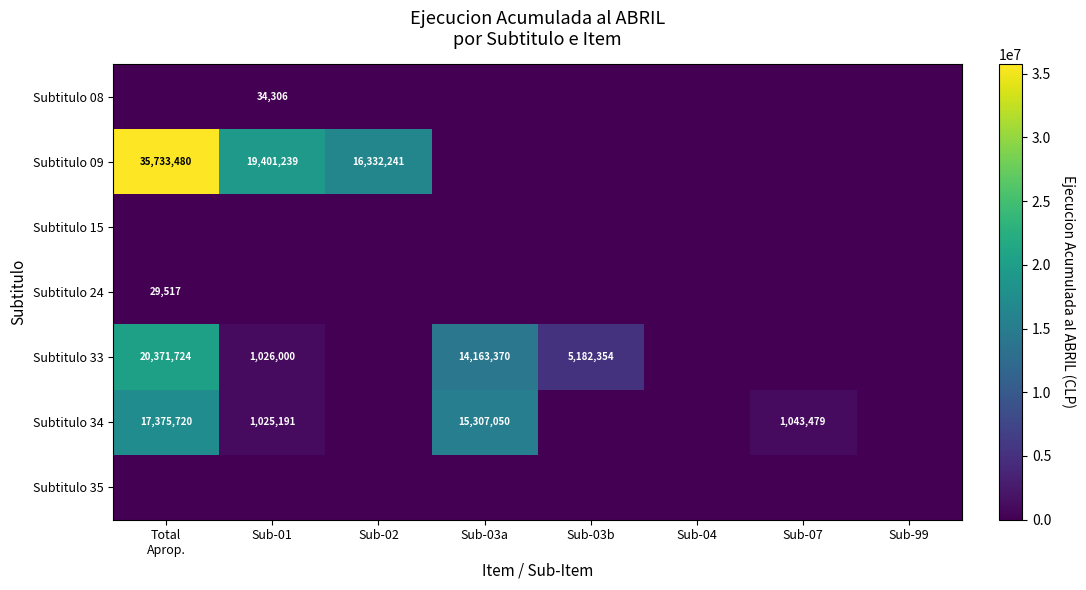

Is it true that Subtitulo 34 equals 440323 at Sub-01?

False